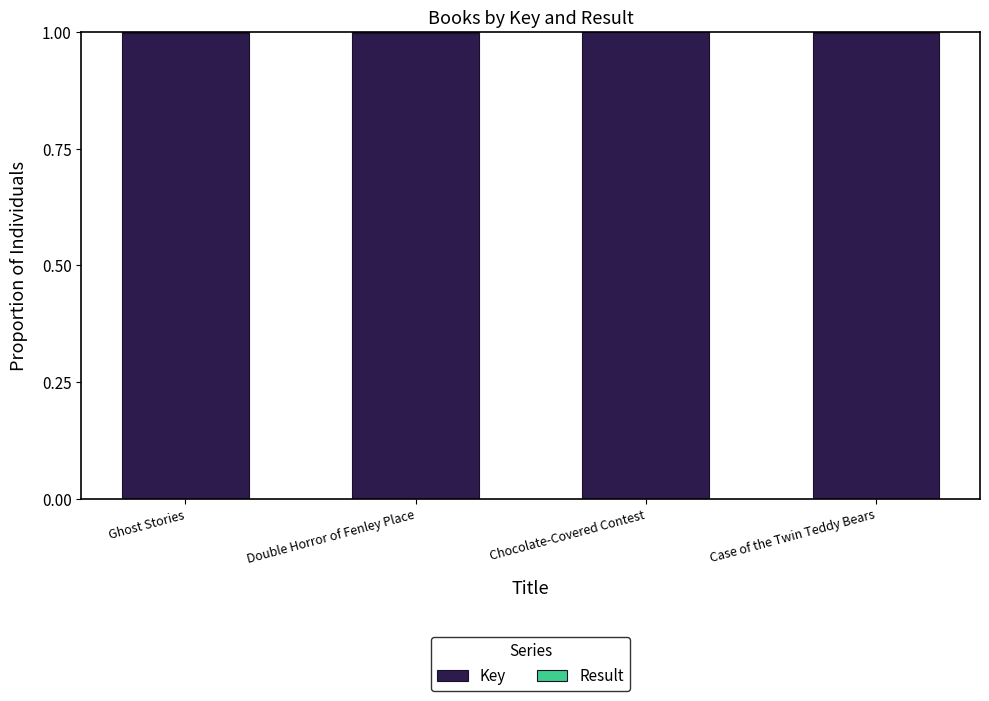

What is the sum of all Key values?

4.0